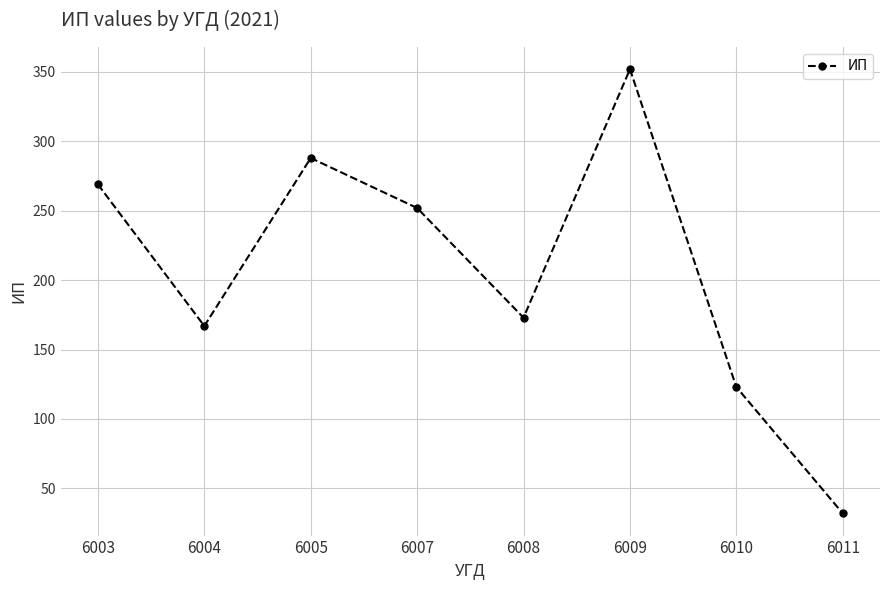

At which category does the chart reach its peak across all series?

6009